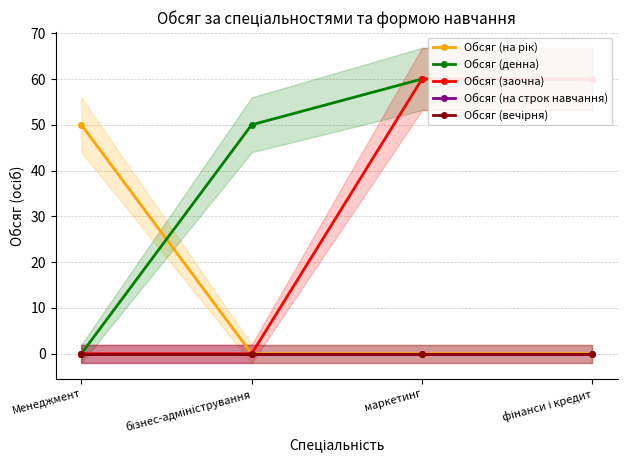

True or false: Обсяг (заочна) and Обсяг (денна) cross at least once.

False